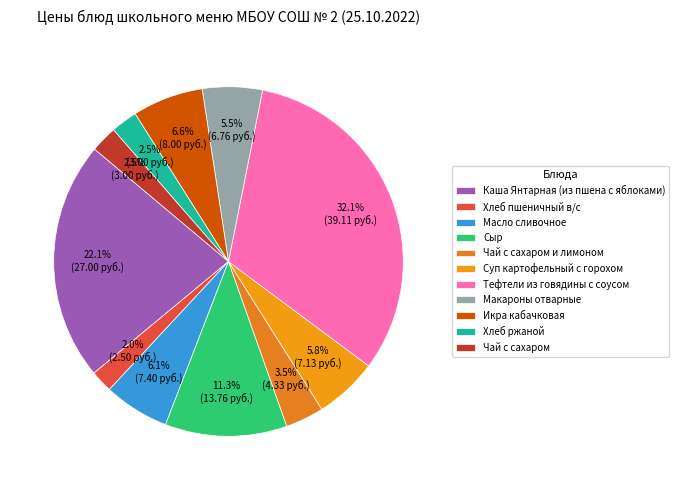

Approximately how many times larger is the value at Суп картофельный с горохом compared to Макароны отварные?

1.1